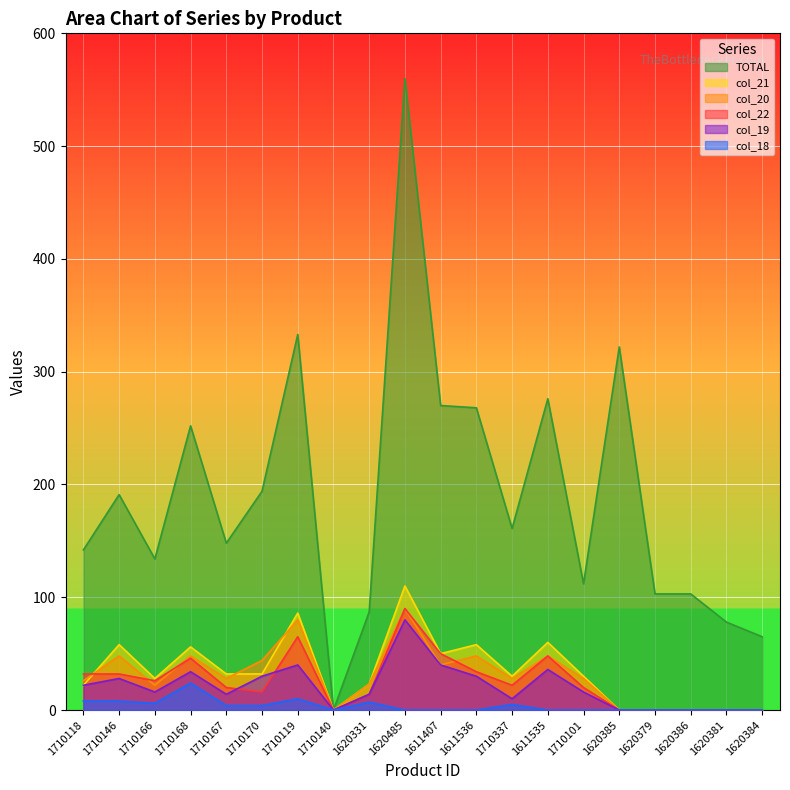

Which has a higher value, 1620379 or 1620386?

1620379